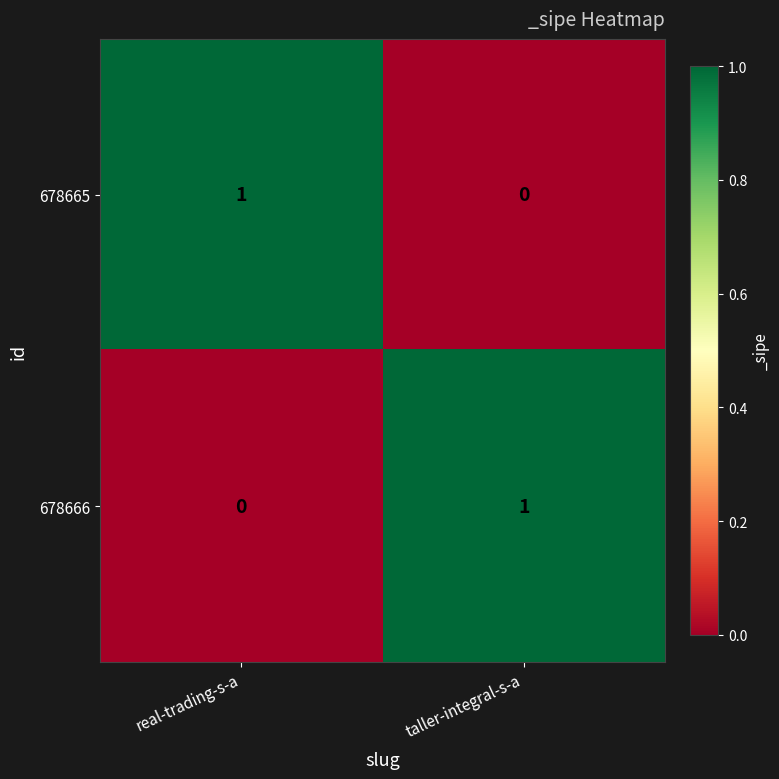

What is the difference between the highest and lowest values at real-trading-s-a?

1